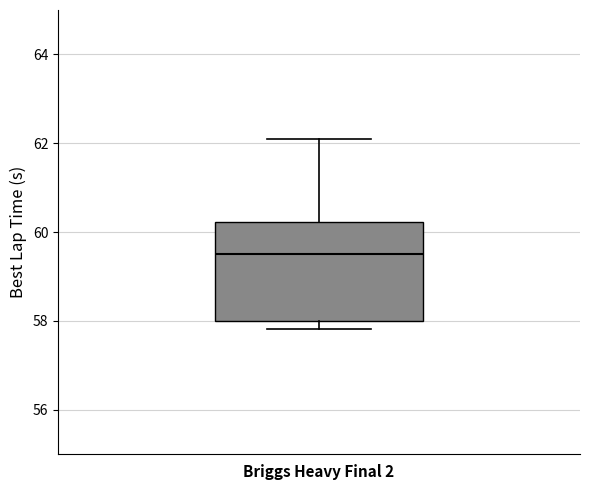

Transcribe this box plot: give where the median line is, the range the box spans, and where the two whiskers end, as read against the y-axis. The values are not printed on the chart, so give them approximately, as read against the axis.

median 59.6, box 58.0 to 60.2, whiskers 57.8 to 62.0